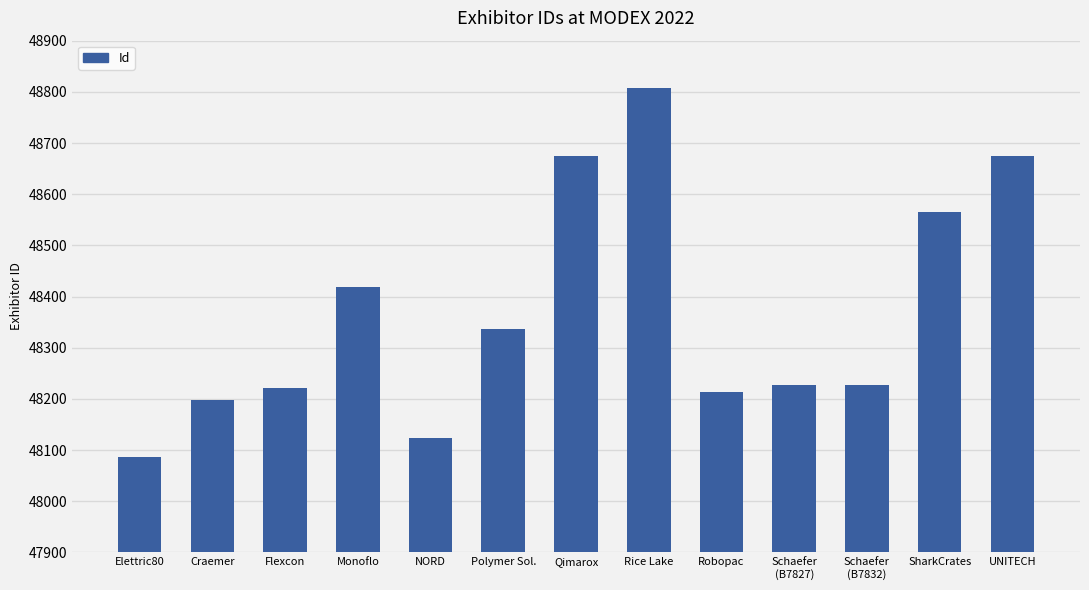

What is the difference between the maximum and minimum values?

721